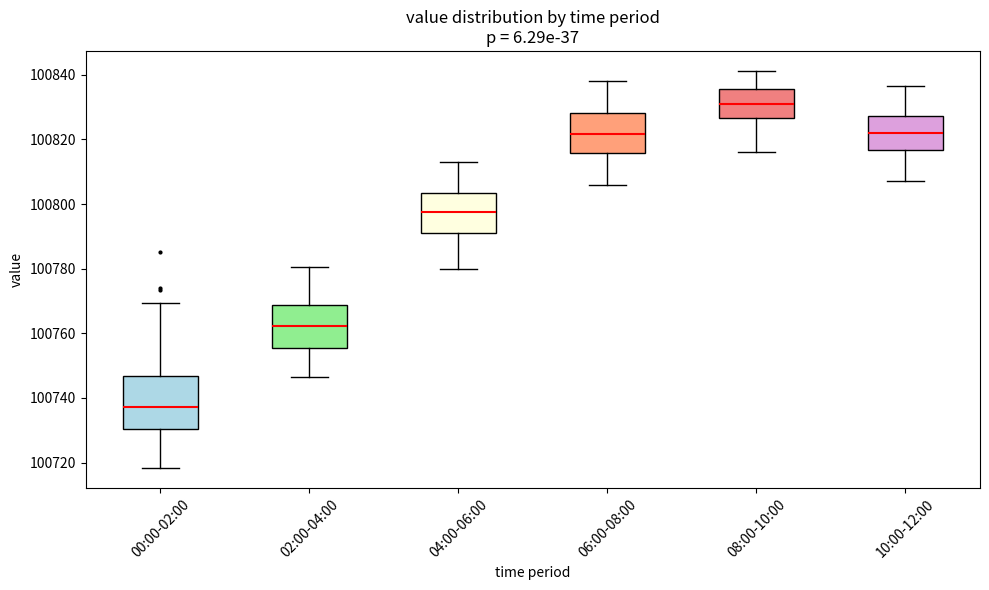

Where is the upper edge of the box for 00:00-02:00 on the y-axis? The values are not printed on the chart, so give them approximately, as read against the axis.

100746